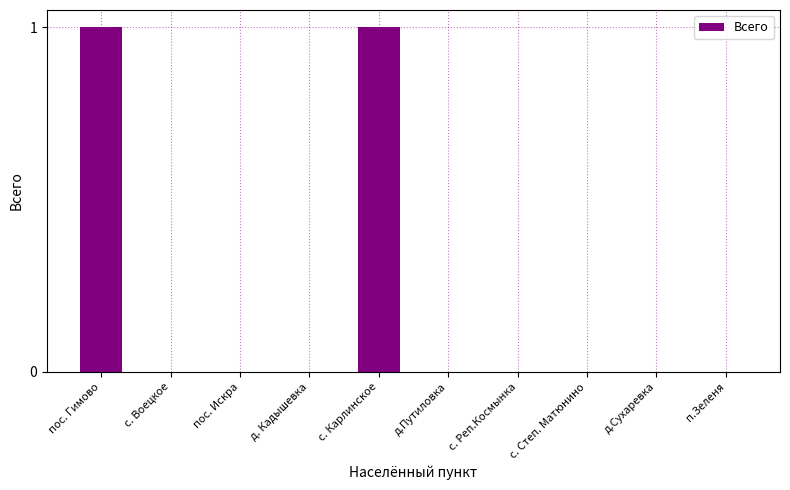

The chart shows a value of 1 at д.Сухаревка. True or false?

False